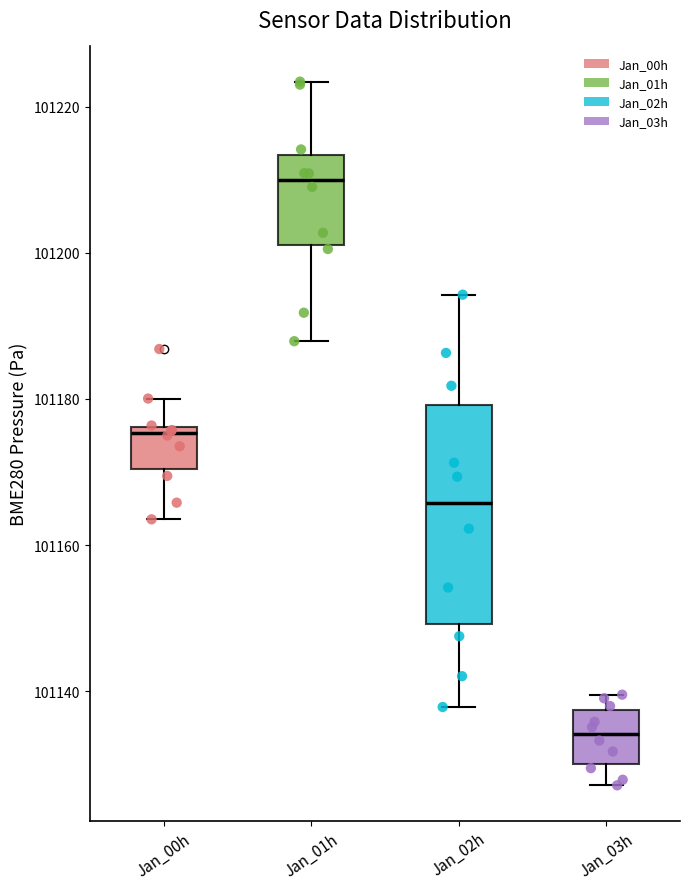

Where does the lower whisker of the box for Jan_00h end on the y-axis? The values are not printed on the chart, so give them approximately, as read against the axis.

101164